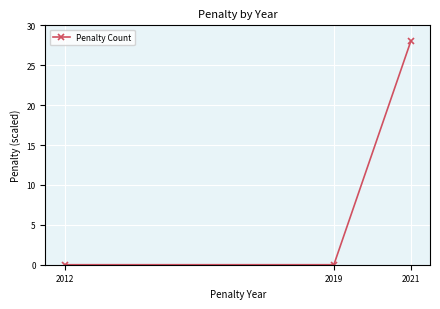

What is the difference between the values at 2021 and 2019?

28